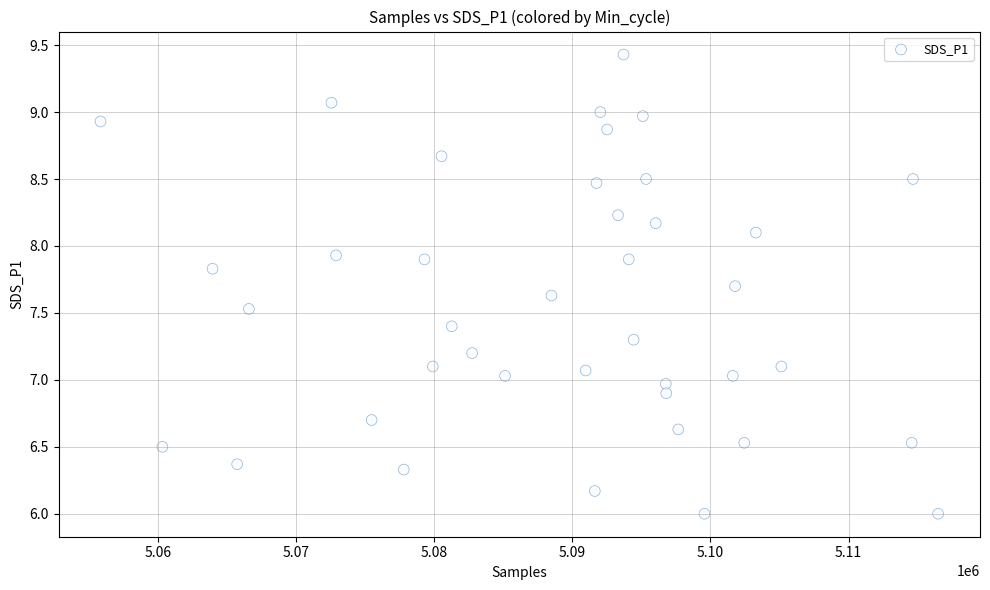

What is the range of Y values (max minus min)?

3.4